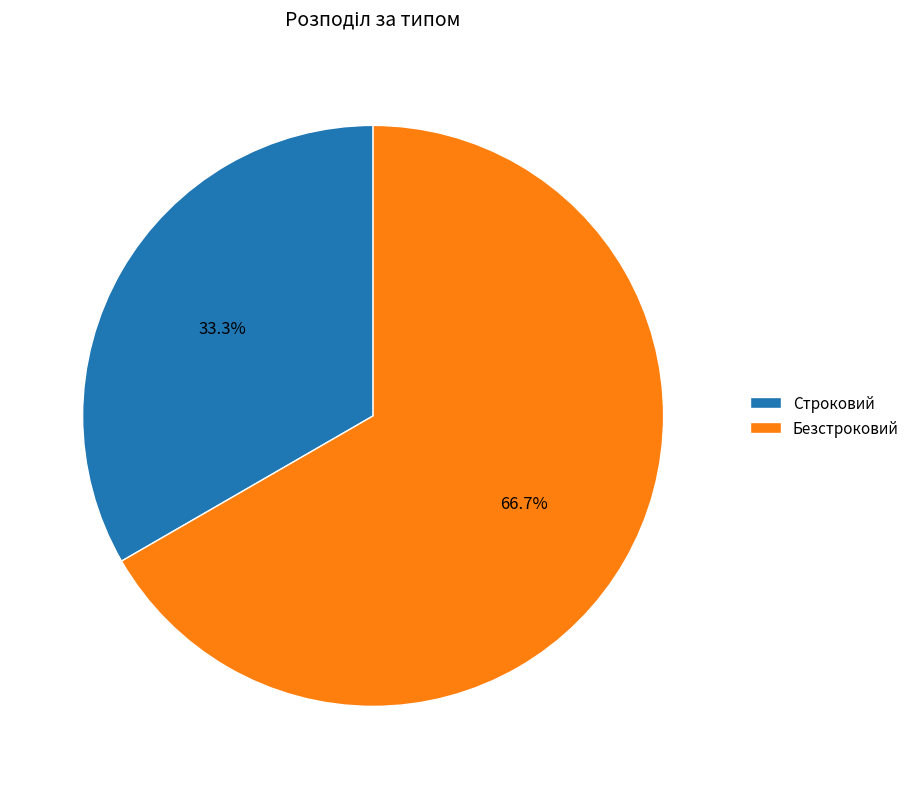

Which category has the biggest portion of the pie?

Безстроковий